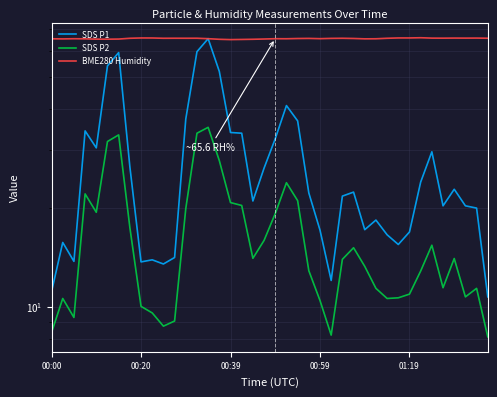

Rank the series at 20 from lowest to highest value.

SDS P2, SDS P1, BME280 Humidity